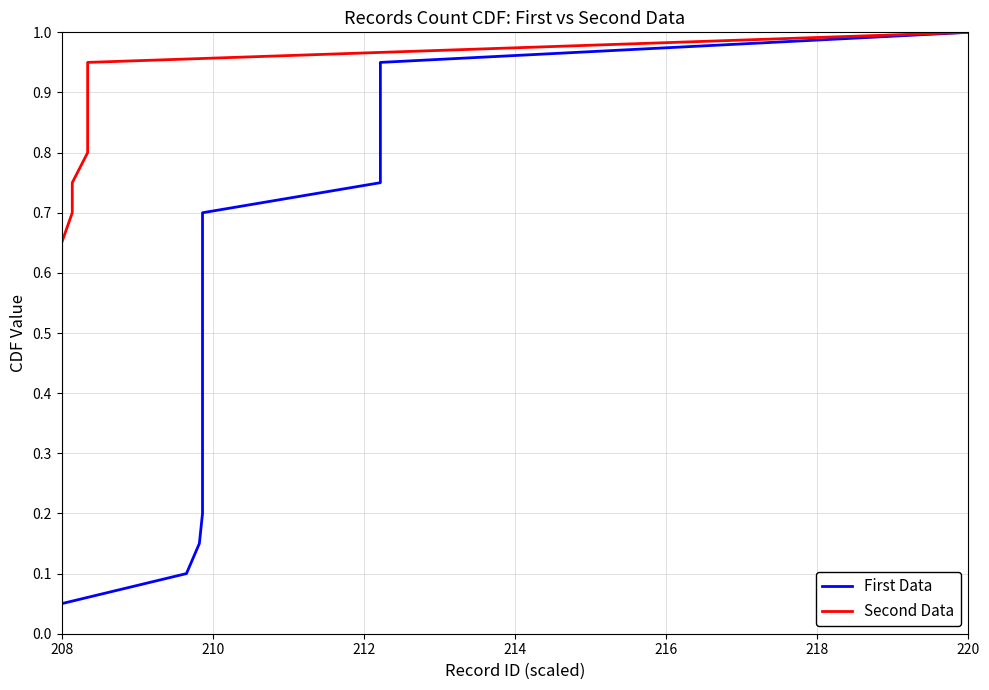

Which series has the largest range (max minus min)?

First Data